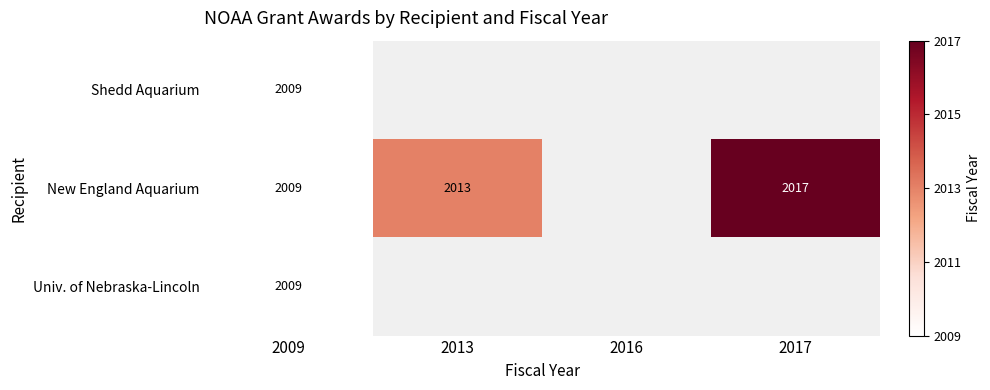

The New England Aquarium series shows 3145 at 2017. True or false?

False